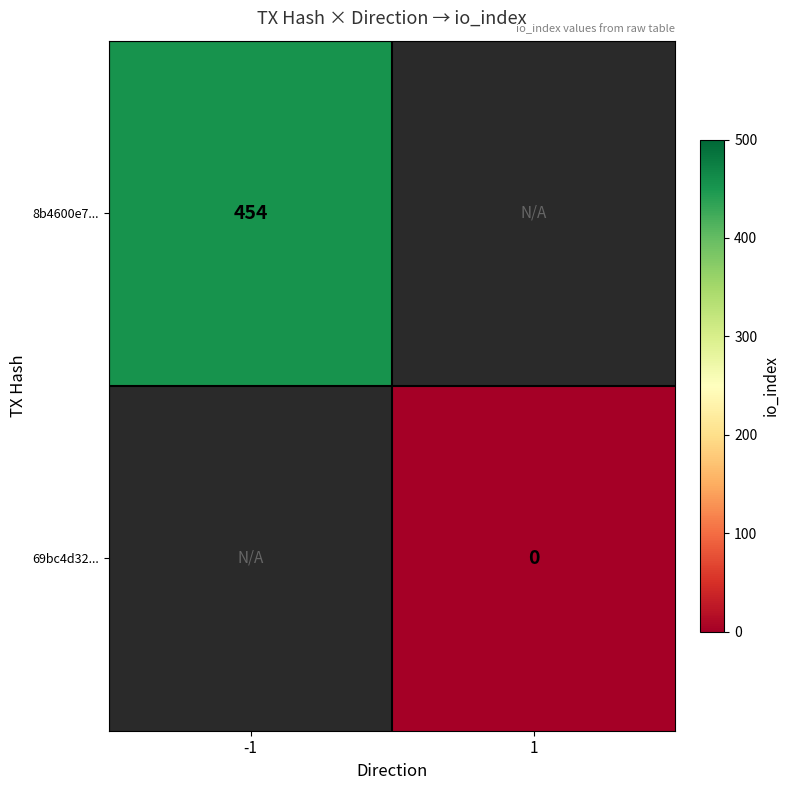

Which category has the highest value across all series?

-1